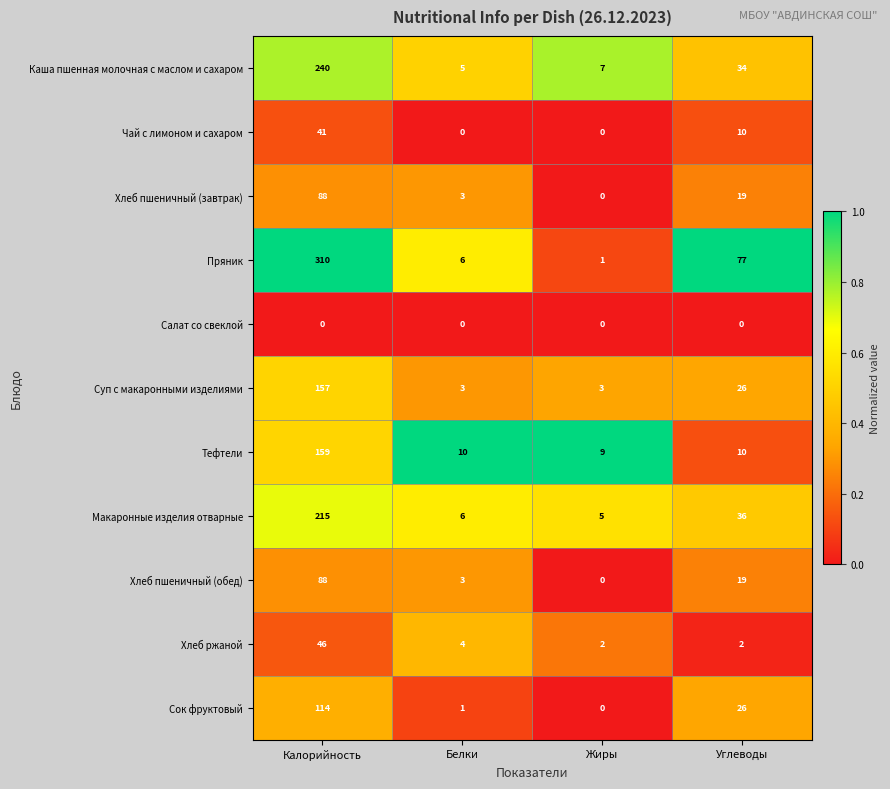

At which category is the sum across all series the highest?

Калорийность